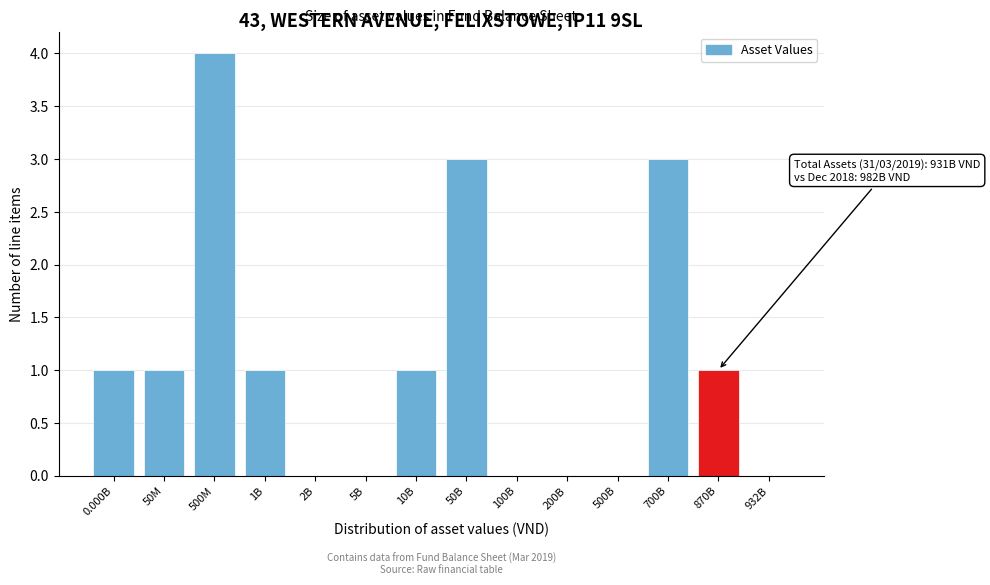

Reading left to right, list all the values displayed in this chart.

0.000B=1	50M=1	500M=4	1B=1	2B=0	5B=0	10B=1	50B=3	100B=0	200B=0	500B=0	700B=3	870B=1	932B=0